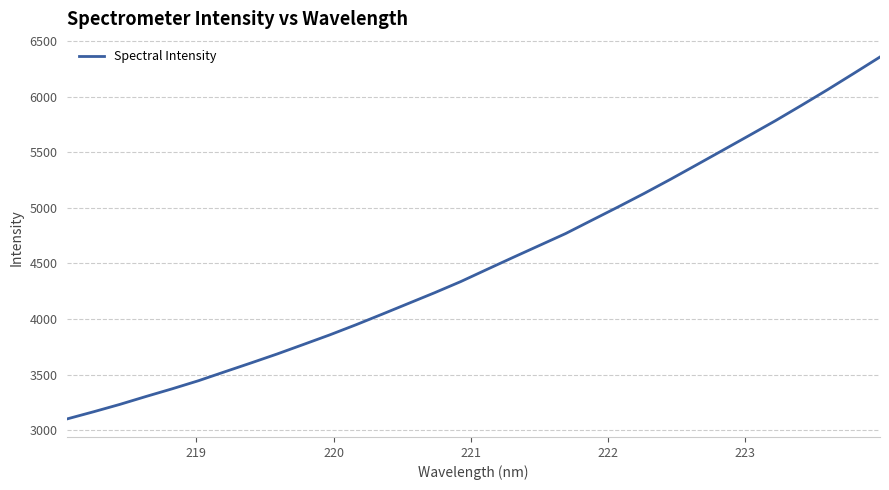

What is the greatest value displayed?

6358.2